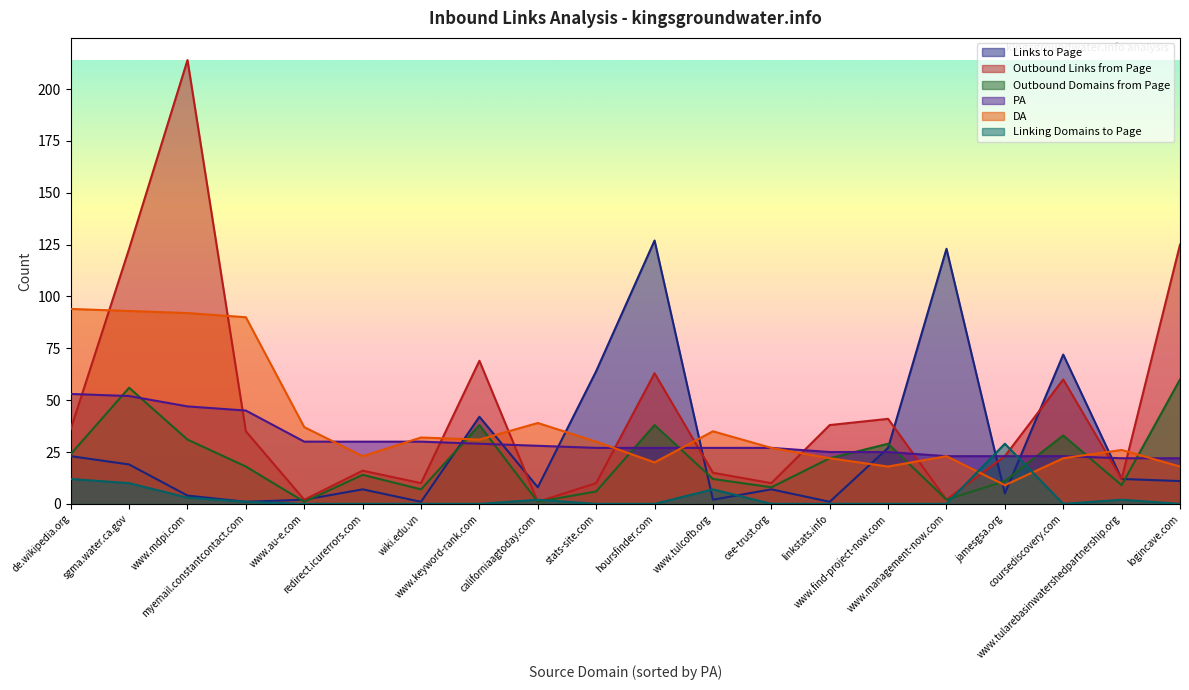

How many data points does each series have?

20